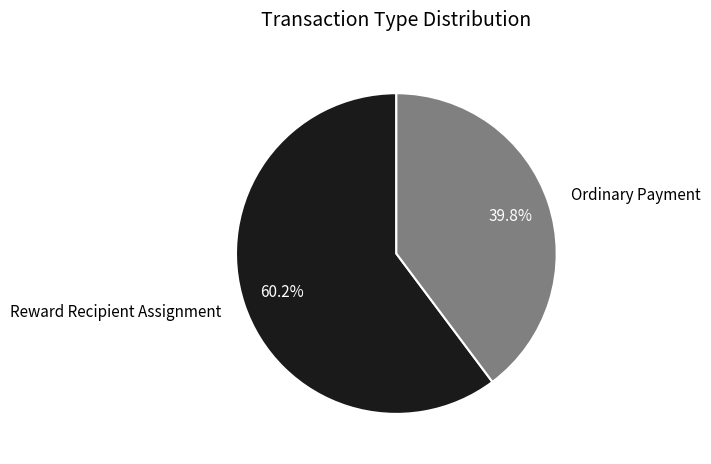

Is there a majority slice in this chart?

Yes